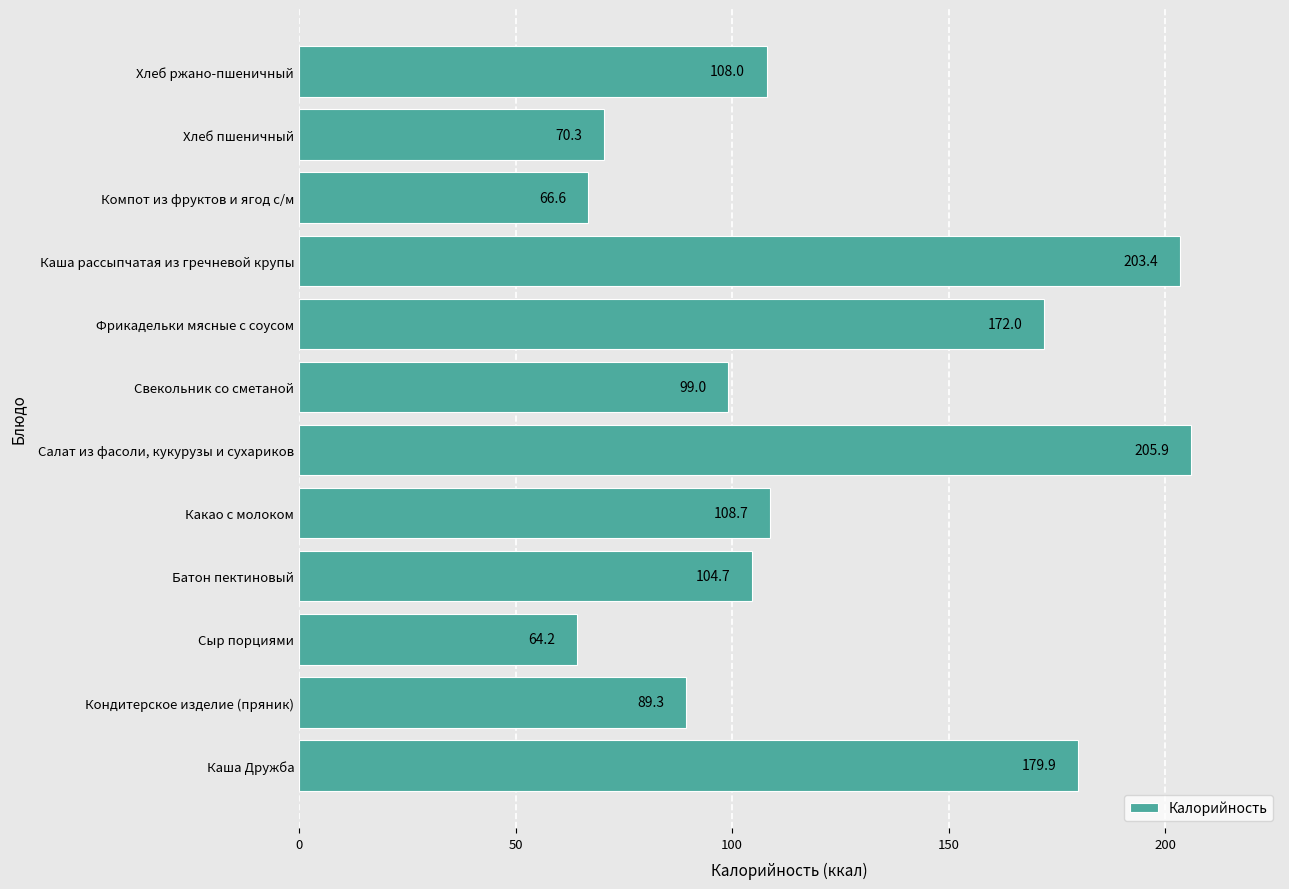

At which category does the chart reach its peak across all series?

Салат из фасоли, кукурузы и сухариков